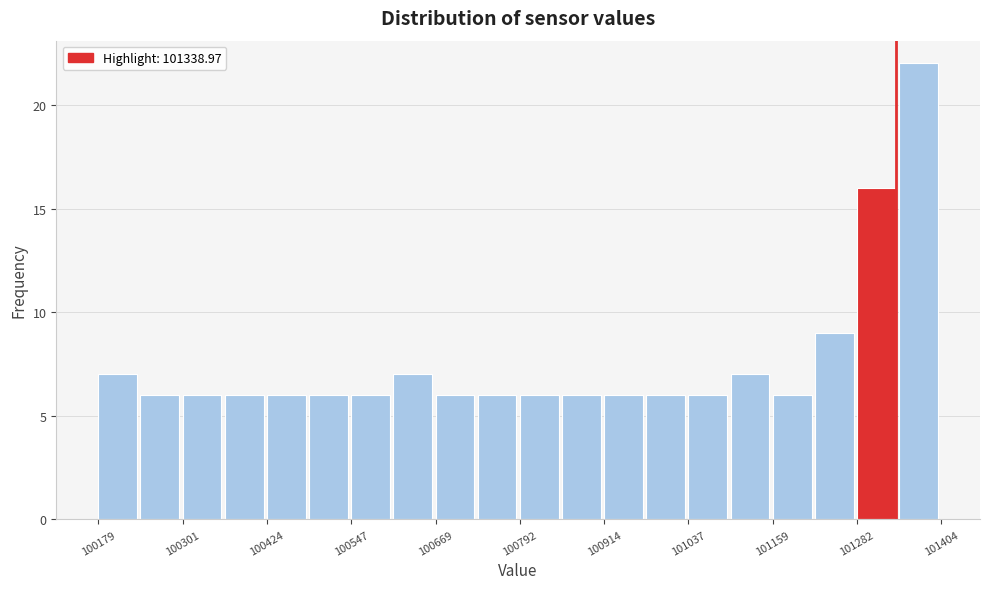

Around what value on the x-axis is the tallest bar? Give the approximate position of its centre, as read against the axis.

101380